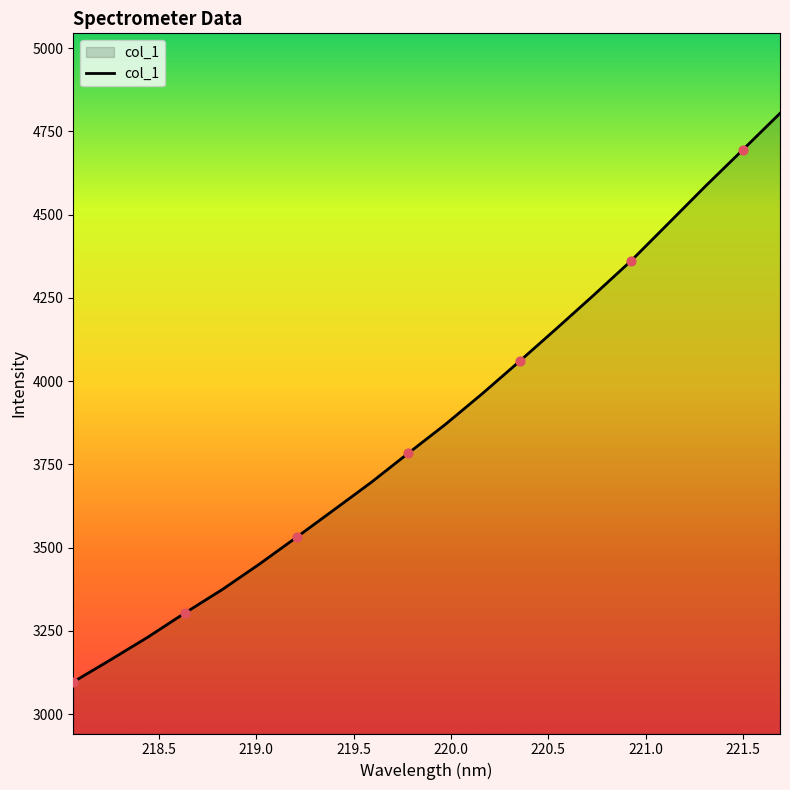

What is the greatest value displayed?

4804.6